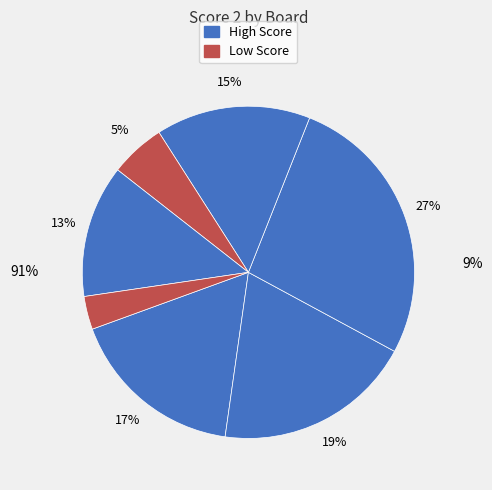

Is Board 6 the majority of the pie?

No